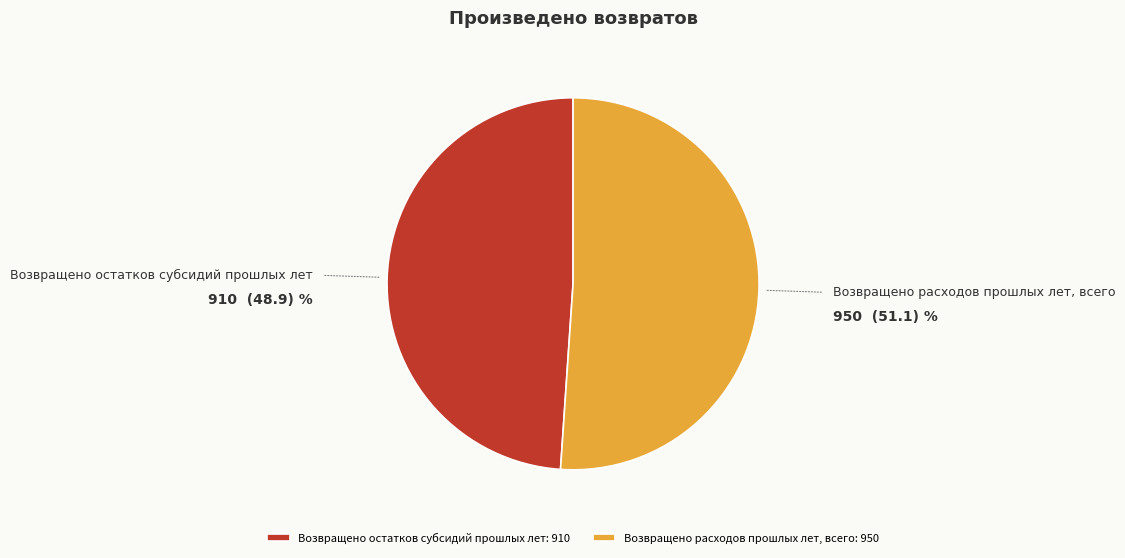

How many slices are in this pie chart?

2